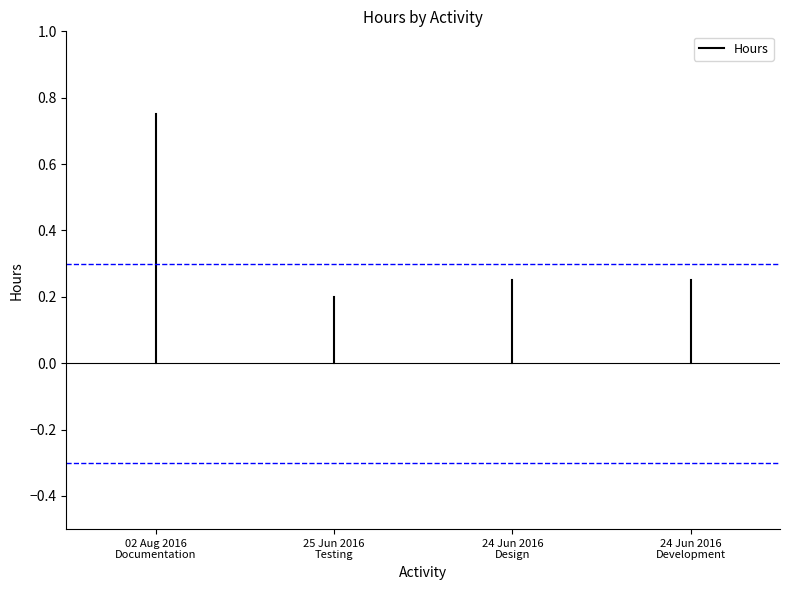

What position from the left is 25 Jun 2016
Testing?

2